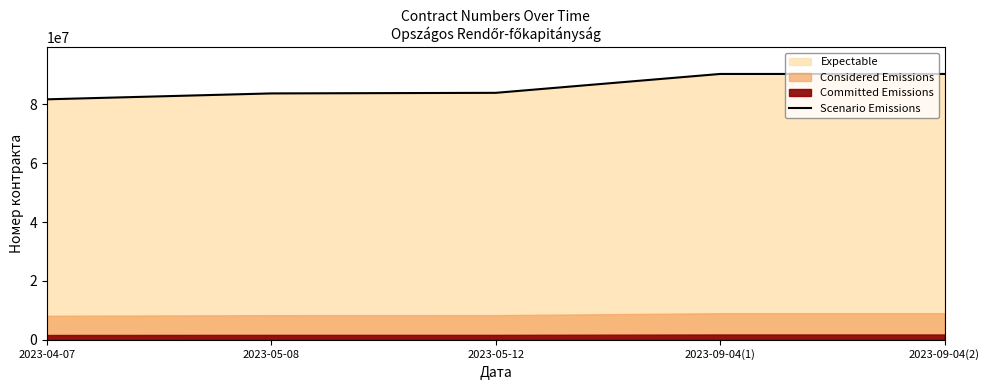

Does the chart display data point markers on the line(s)?

No